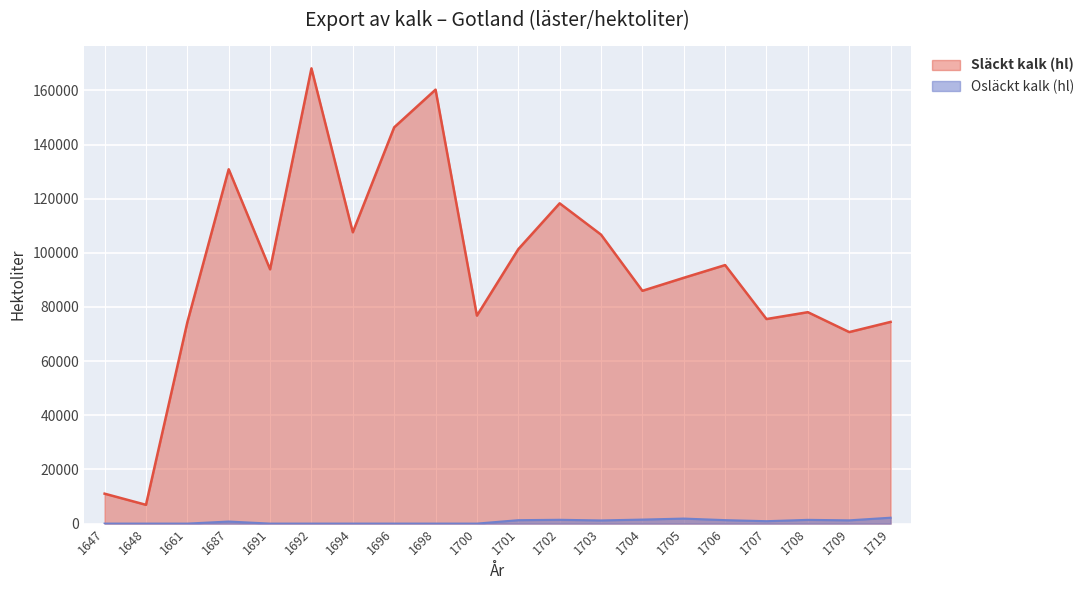

What is the difference between the maximum and minimum values in the Osläckt kalk (hl) series?

2177